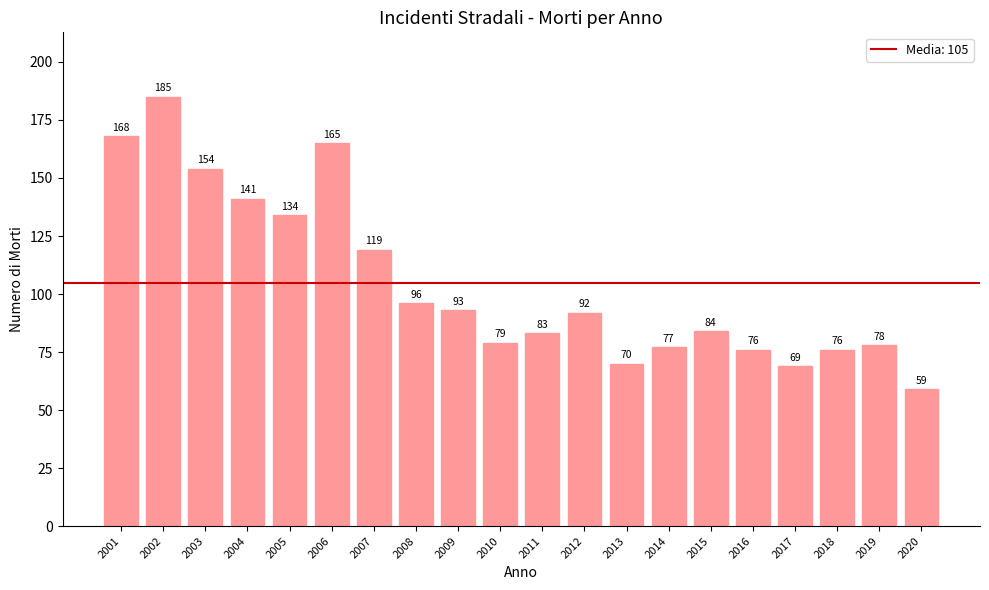

Approximately how many times larger is the value at 2005 compared to 2003?

0.9